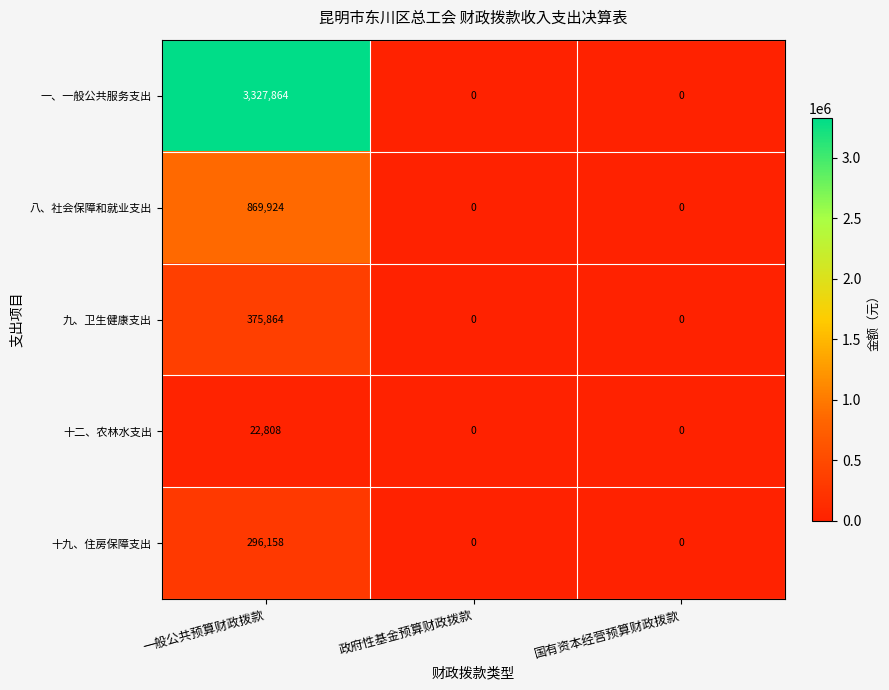

What is the total value across all series at 一般公共预算财政拨款?

4892618